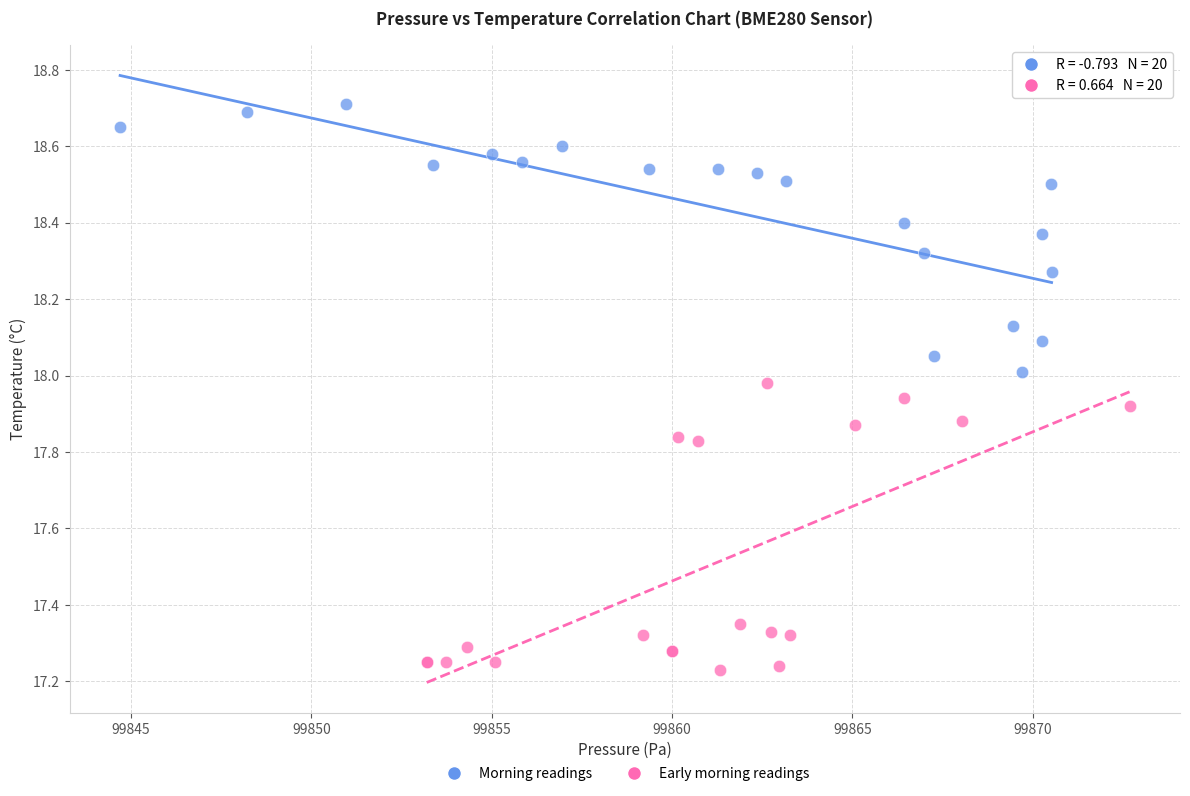

Which series reaches the minimum Y coordinate?

Early morning readings